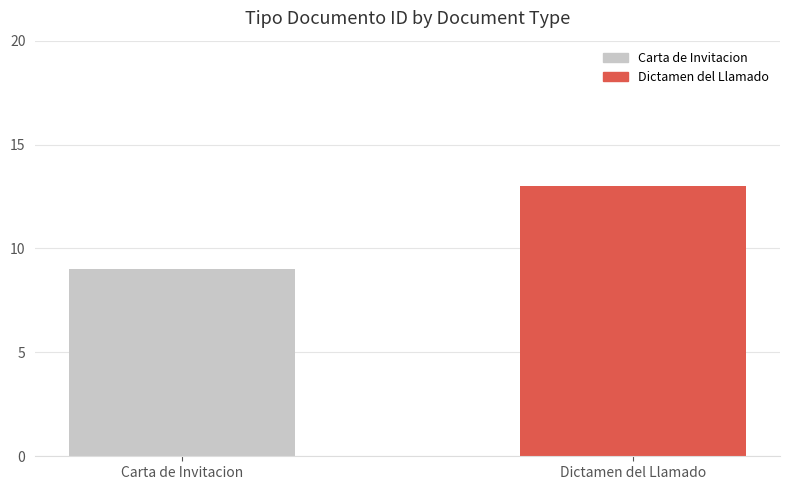

Which has a higher value, Dictamen del Llamado or Carta de Invitacion?

Dictamen del Llamado